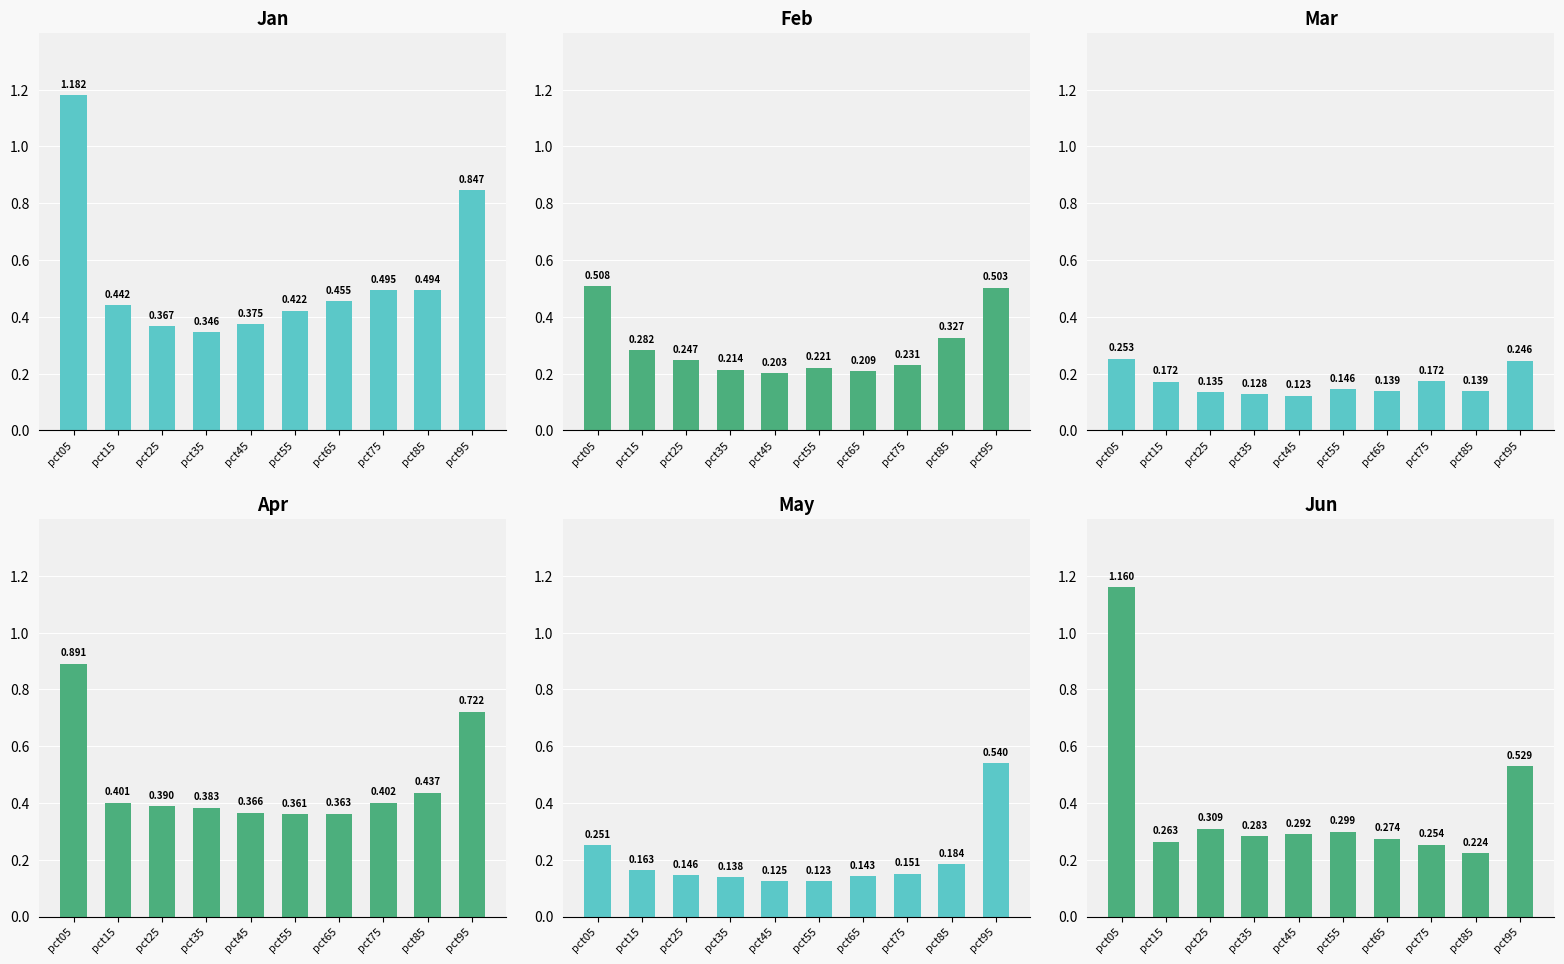

At which label is May closest to 0?

pct55